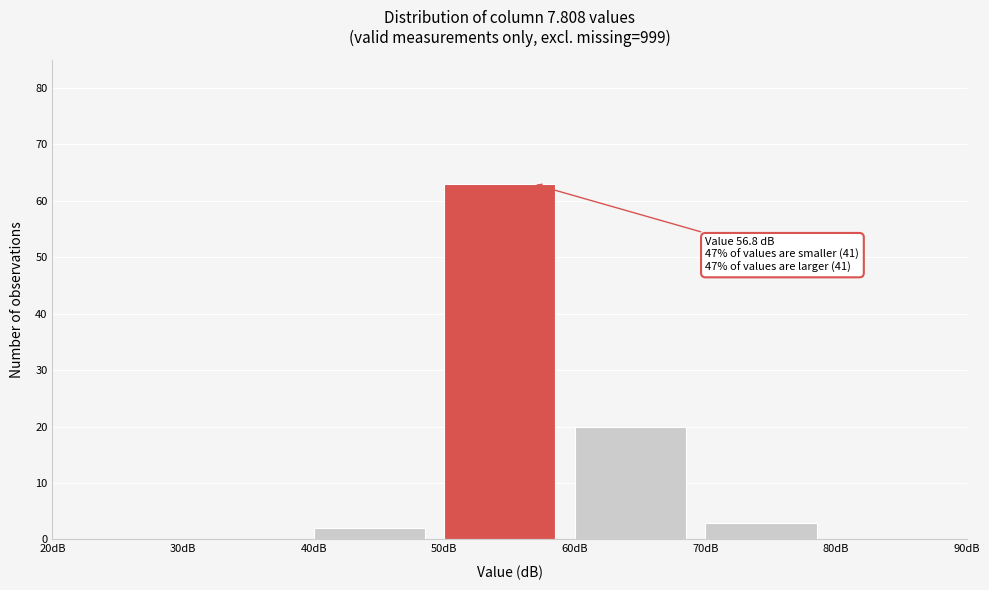

Which range on the x-axis has the tallest bar?

50 to 60